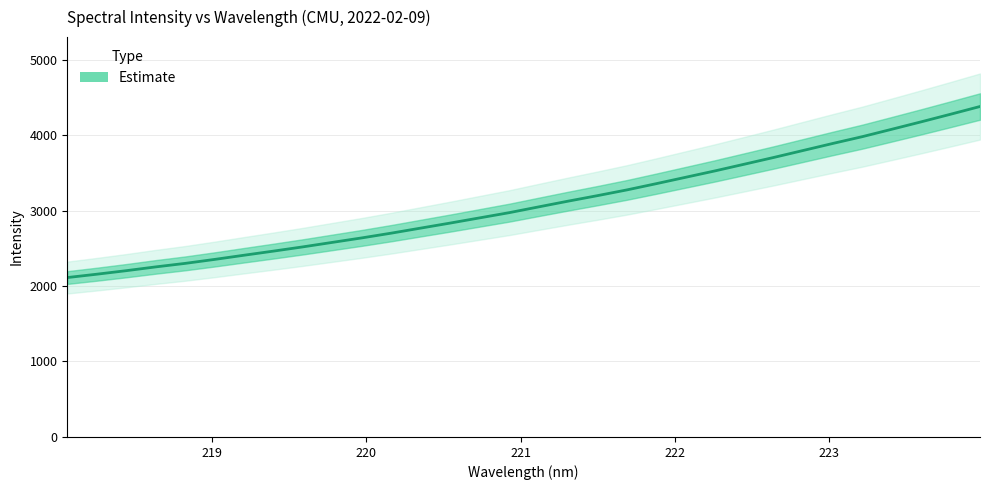

What is the difference between the second highest and second lowest values?

2119.3